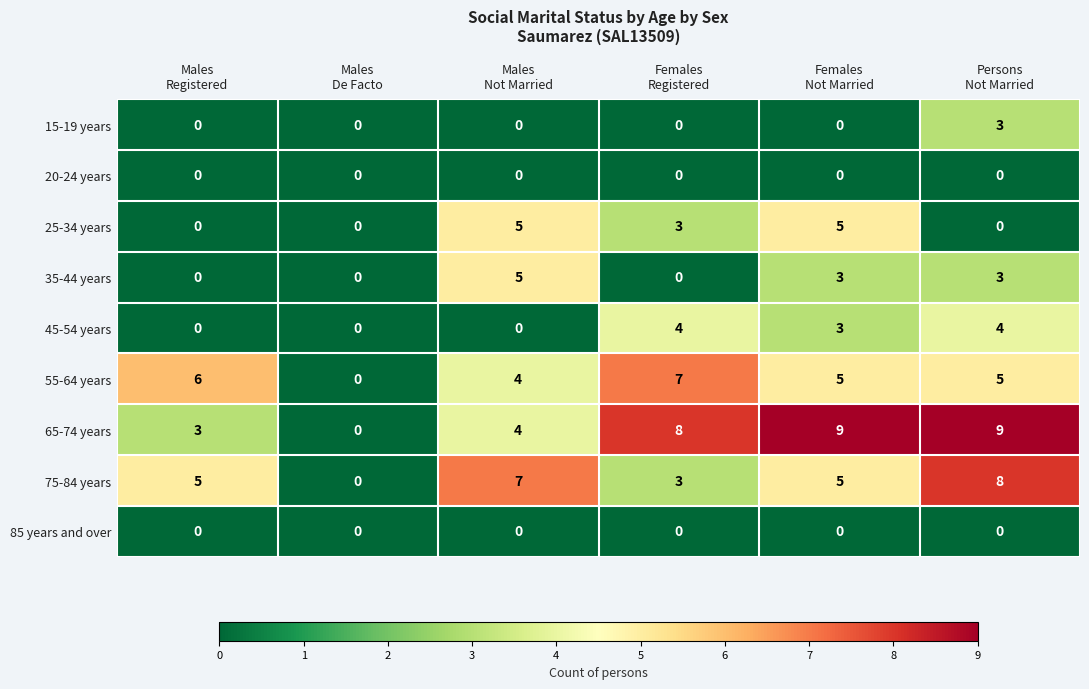

At which category is the sum across all series the highest?

Persons
Not Married